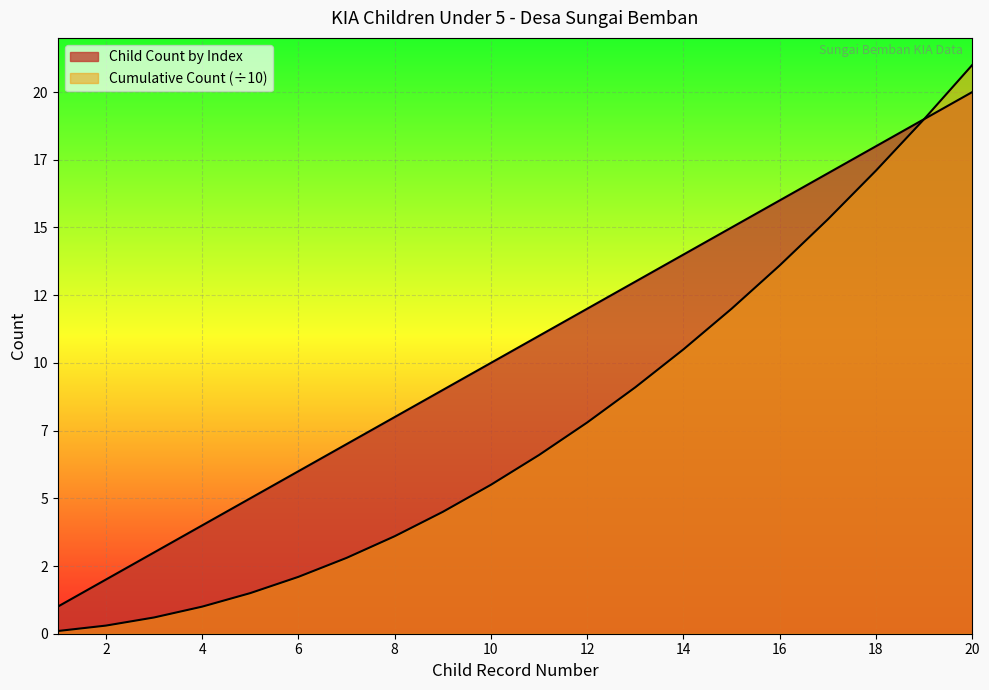

Does the chart display data point markers on the line(s)?

No